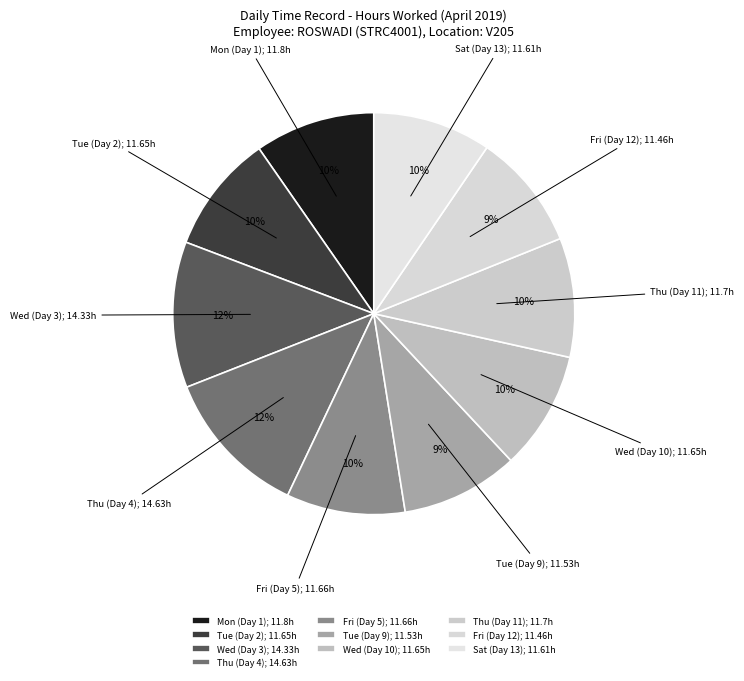

Does Wed (Day 10) represent more than half of the total?

No